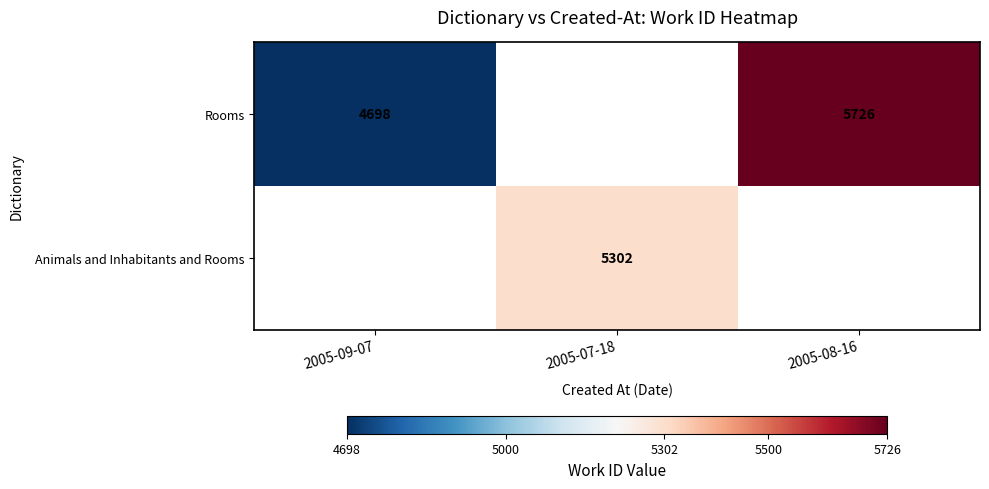

True or false: Rooms has a value of 7817 at 2005-09-07.

False